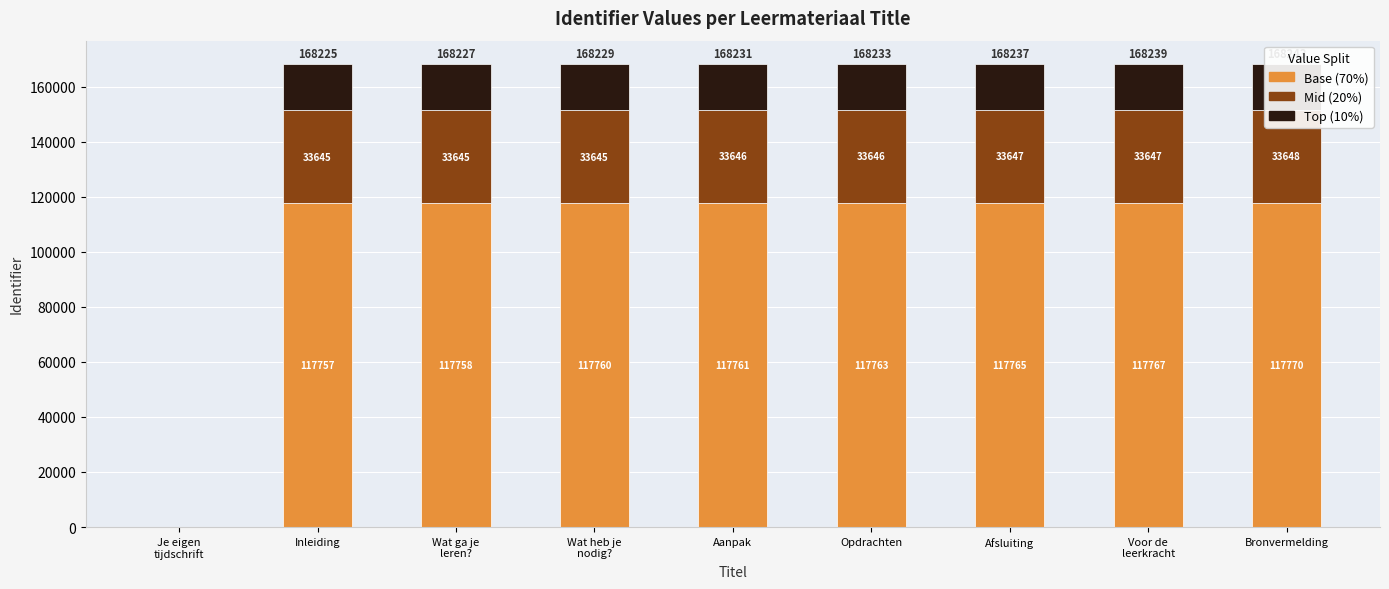

Does the chart contain any negative values?

No